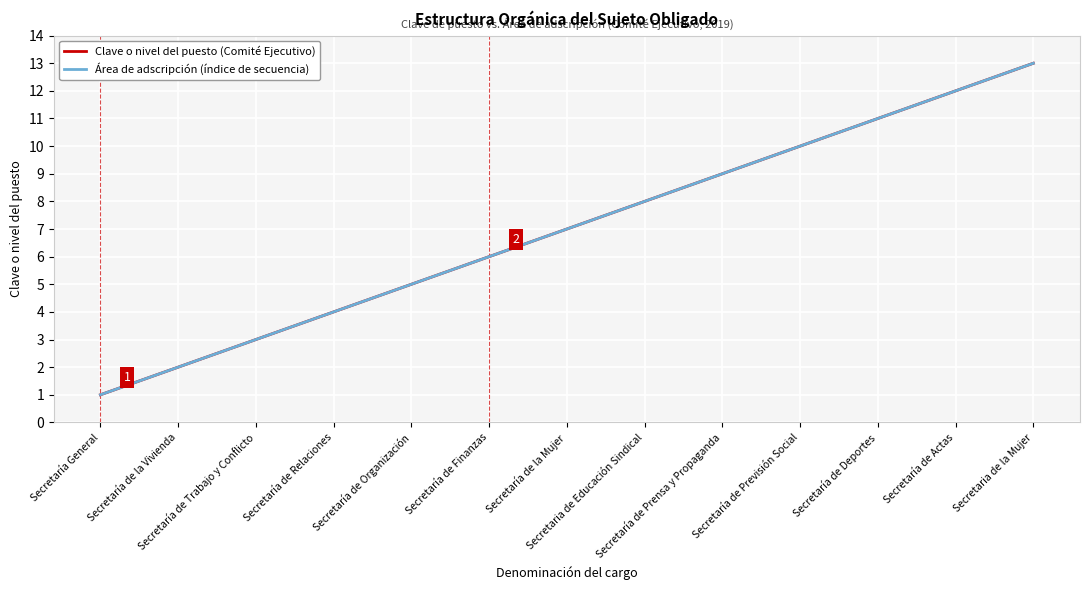

What is the value of the Clave o nivel del puesto (Comité Ejecutivo) point at the 10th from the left?

10